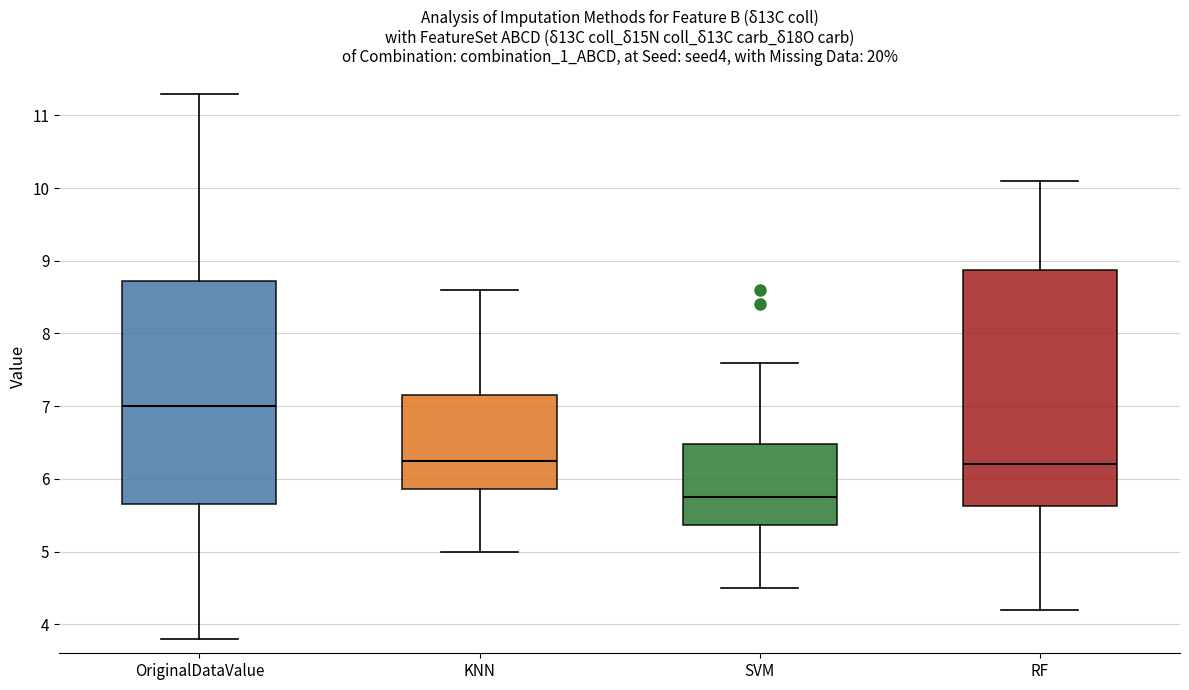

Which box is the tallest, from its lower edge to its upper edge?

RF